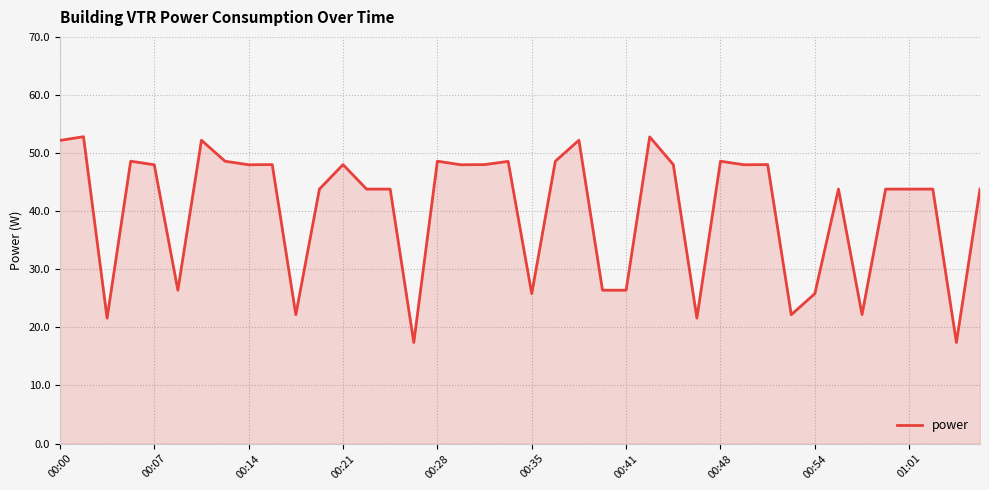

How many values exceed 47?

20